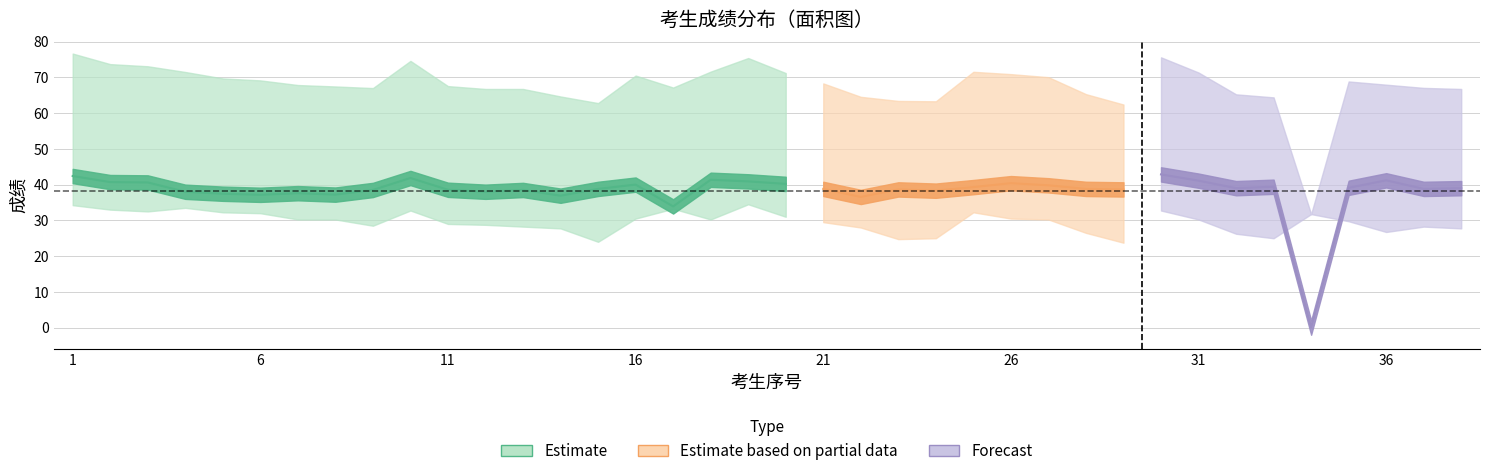

How many lines are shown in the chart?

3